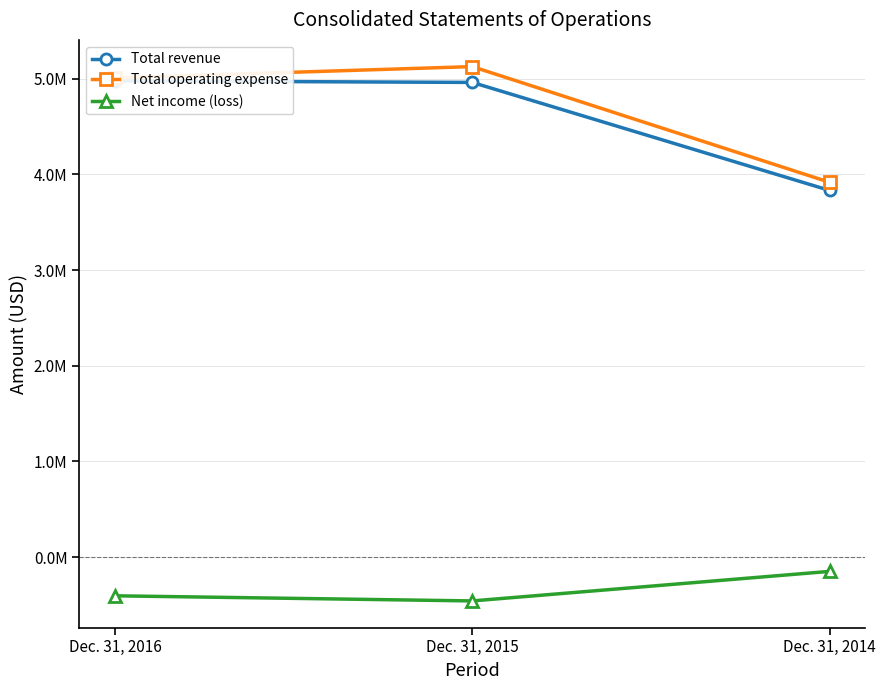

Is it true that Total operating expense equals 6903684 at Dec. 31, 2015?

False